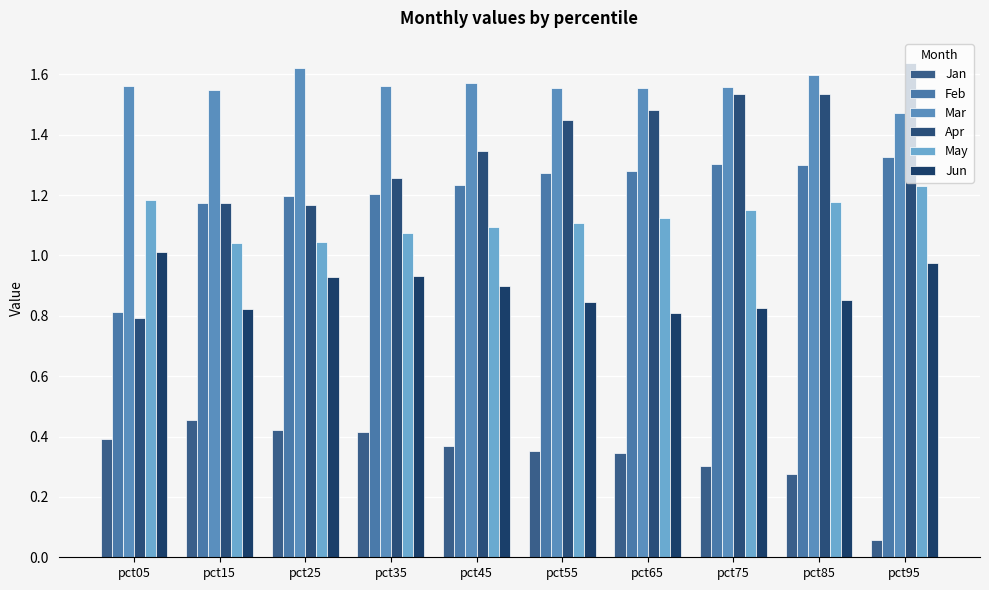

Between pct25 and pct95, which series saw the biggest shift?

Apr